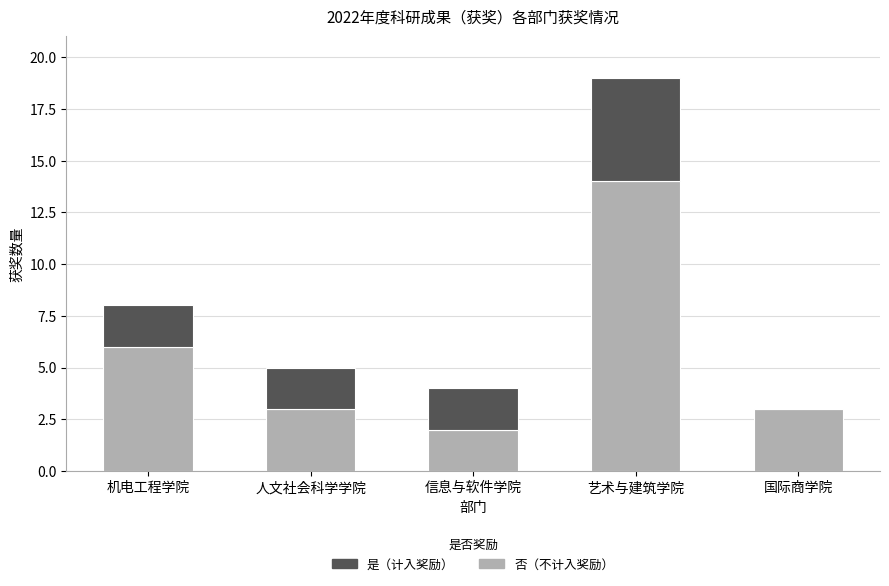

Is it true that 否（不计入奖励） equals 3 at 国际商学院?

True